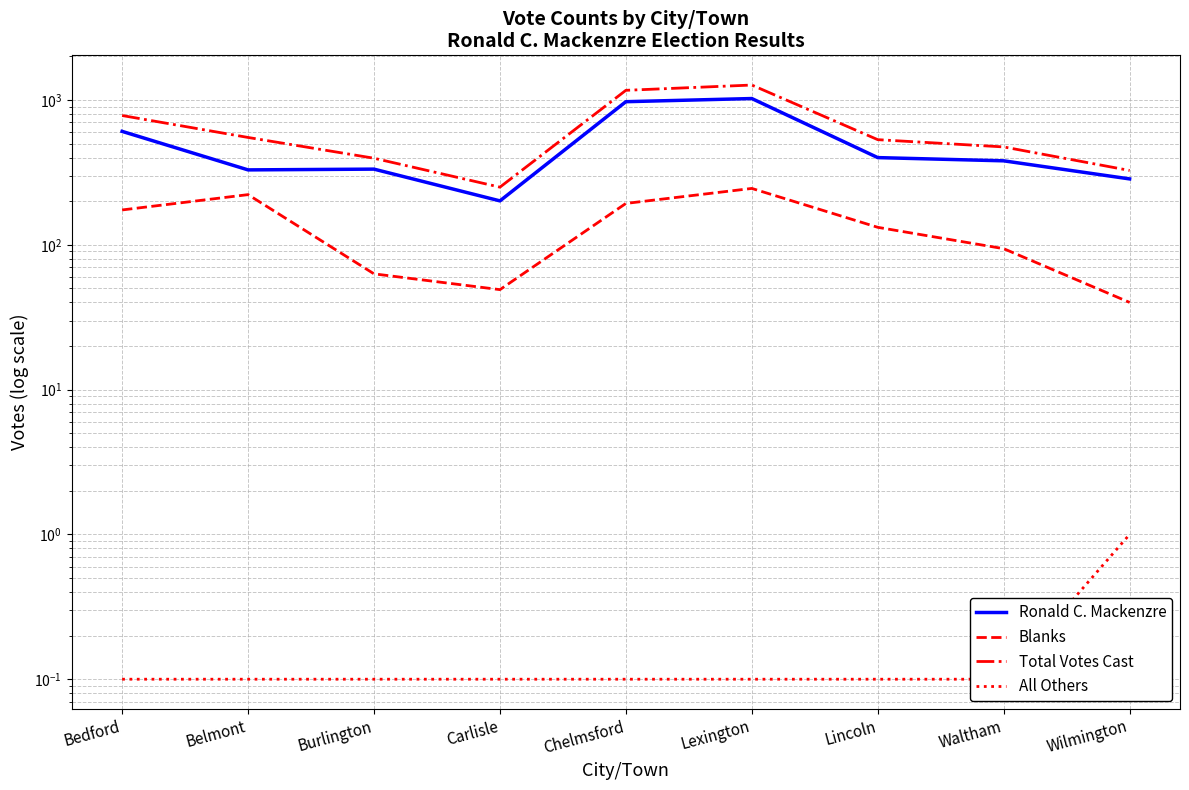

What position from the right is Lexington?

4